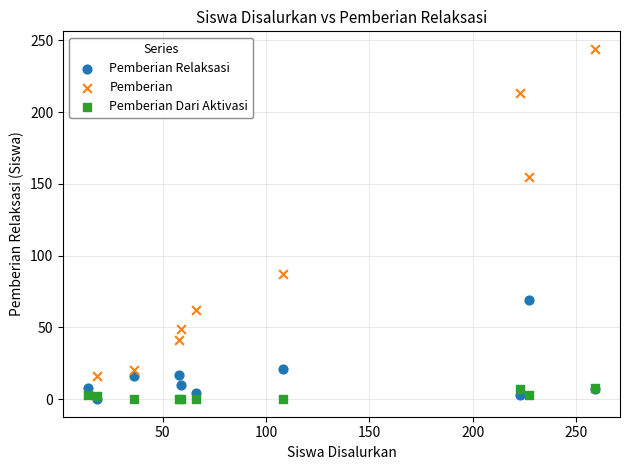

In the Pemberian Relaksasi series, what Y value is closest to 34?

21